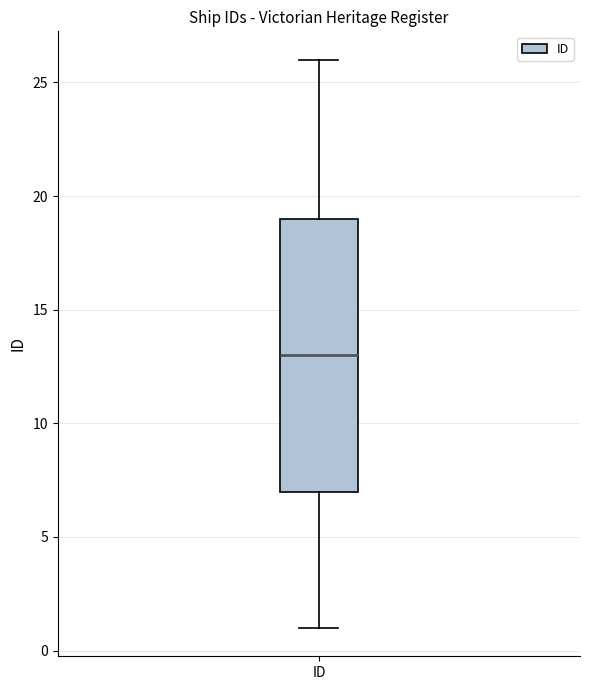

Read this box plot against the y-axis: the position of the median line, the range covered by the box, and the ends of both whiskers. The values are not printed on the chart, so give them approximately, as read against the axis.

median 13, box 7 to 19, whiskers 1 to 26